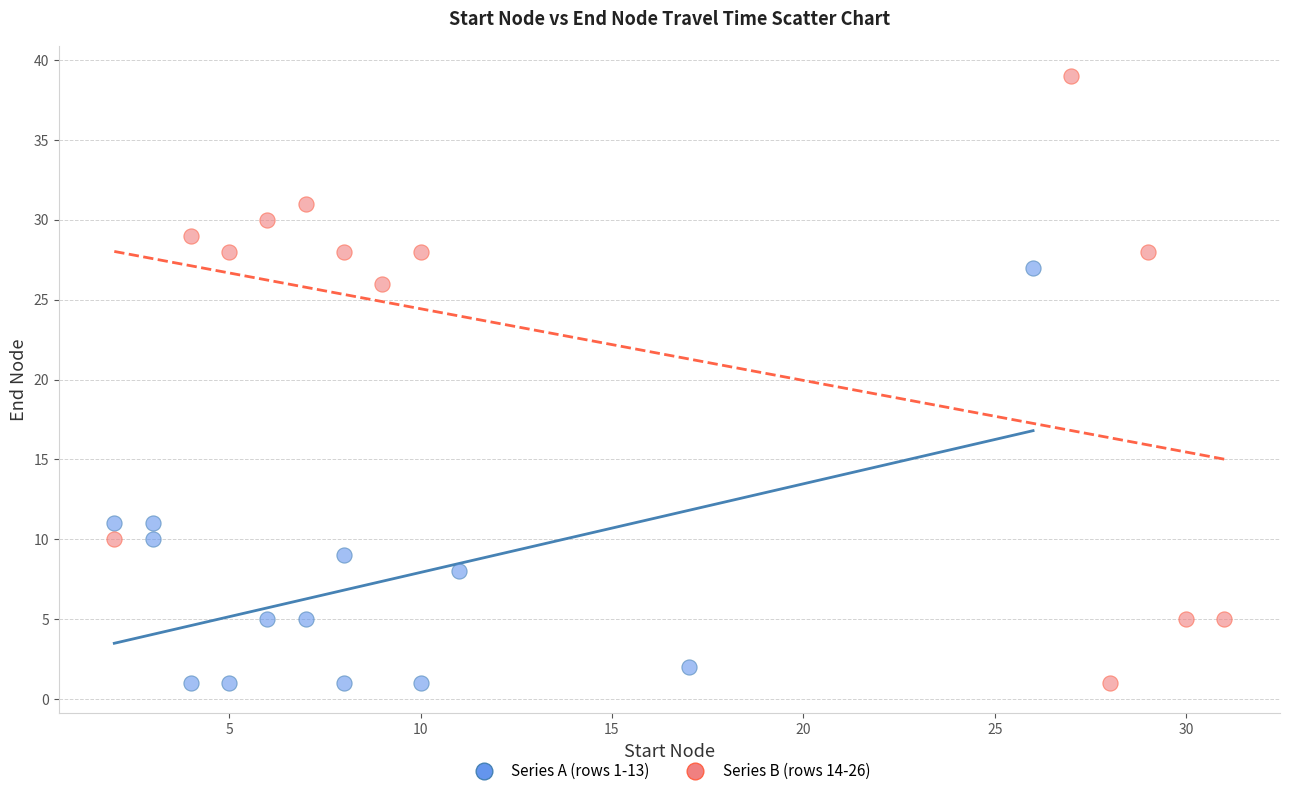

What are all the series names shown in the legend?

Series A (rows 1-13), Series B (rows 14-26)